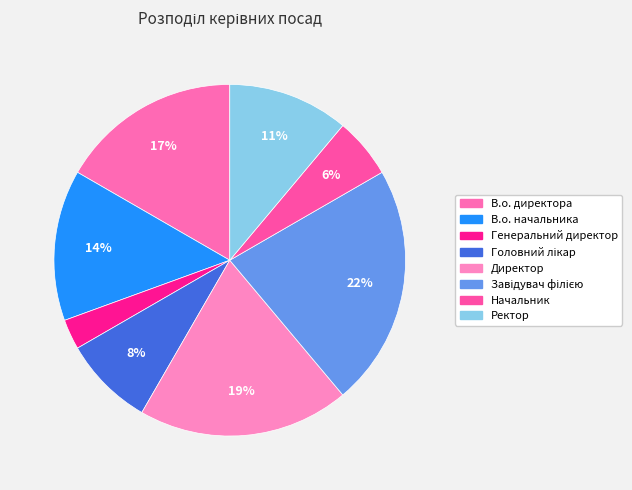

Rank the categories by value from lowest to highest.

Генеральний директор, Начальник, Головний лікар, Ректор, В.о. начальника, В.о. директора, Директор, Завідувач філією